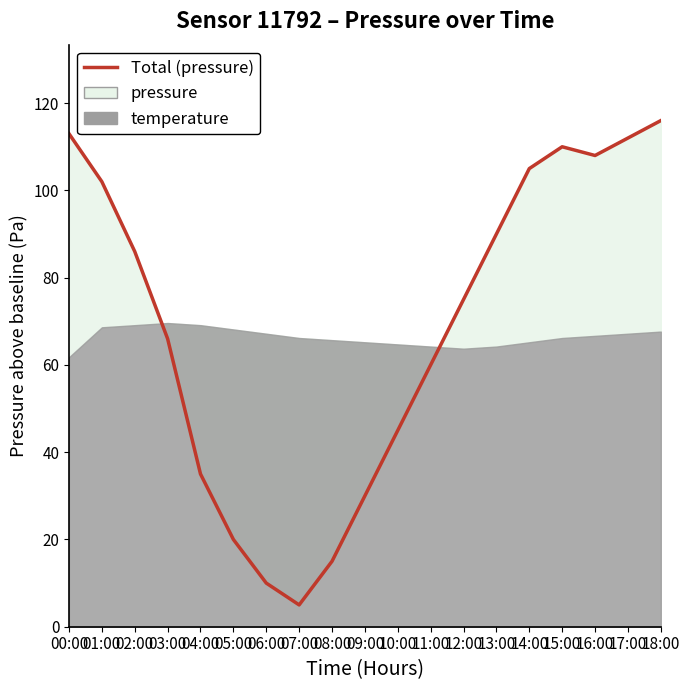

Where does the data first go above 75?

00:00